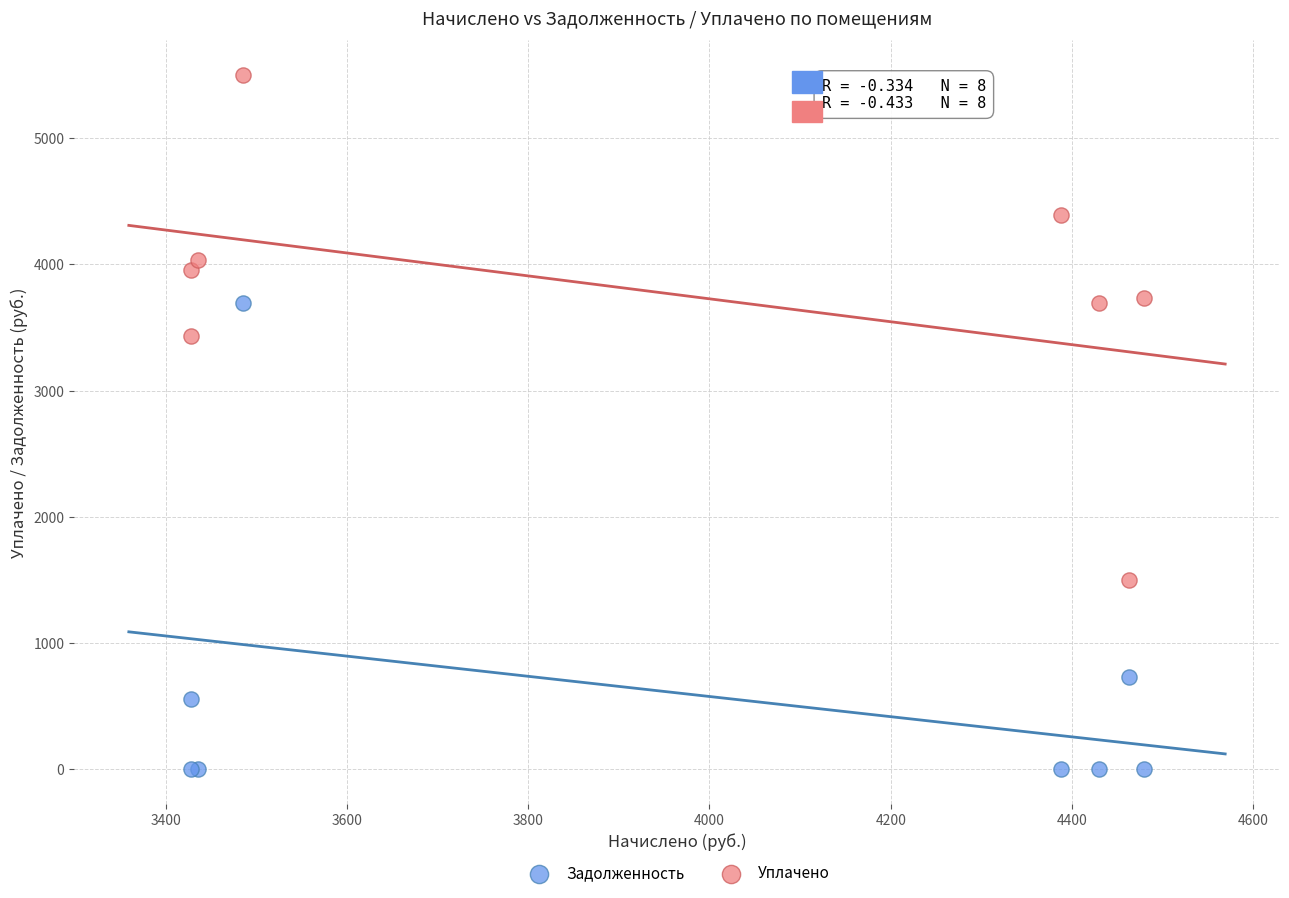

Which series contains the highest Y value?

Уплачено